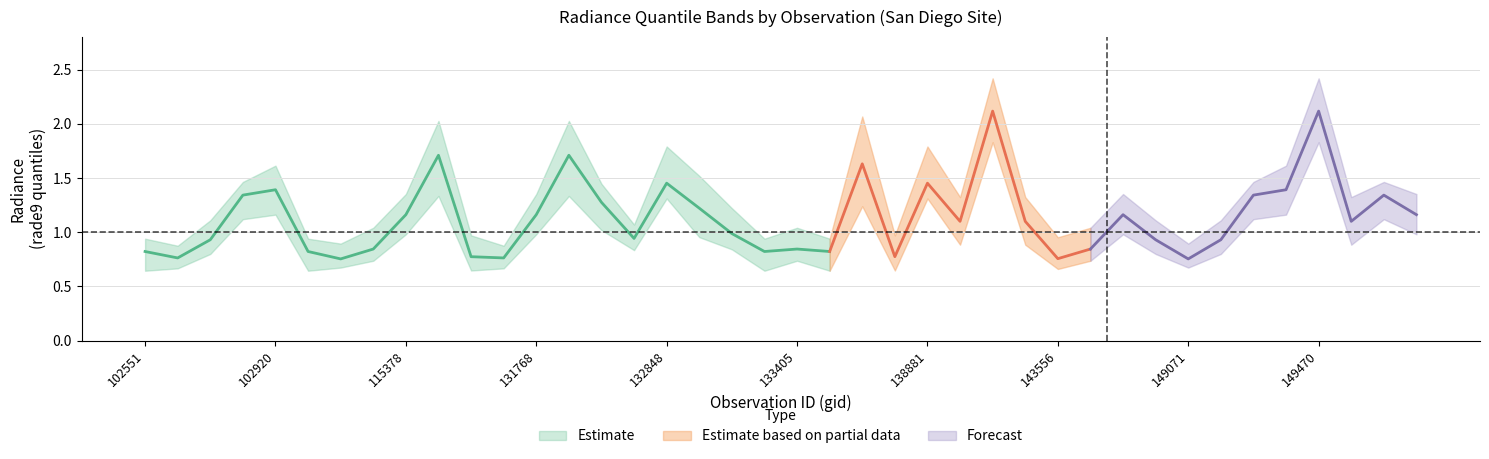

Reading right to left, transcribe all the data shown in this chart.

rade9_bin_1q: 1.0	1.1	0.9	1.8	1.2	1.1	0.8	0.7	0.8	1.0	0.7	0.7	0.9	1.8	0.9	1.3	0.6	1.2	0.6	0.7	0.6	0.8	1.0	1.3	0.8	1.0	1.3	1.0	0.7	0.6	1.3	1.0	0.7	0.7	0.6	1.2	1.1	0.8	0.7	0.6
rade9_bin_mdn: 1.2	1.3	1.1	2.1	1.4	1.3	0.9	0.8	0.9	1.2	0.8	0.8	1.1	2.1	1.1	1.5	0.8	1.6	0.8	0.8	0.8	1.0	1.2	1.5	0.9	1.3	1.7	1.2	0.8	0.8	1.7	1.2	0.8	0.8	0.8	1.4	1.3	0.9	0.8	0.8
rade9_bin_3q: 1.4	1.5	1.3	2.4	1.6	1.5	1.1	0.9	1.1	1.4	1.0	1.0	1.3	2.4	1.3	1.8	1.0	2.1	0.9	1.0	0.9	1.2	1.5	1.8	1.1	1.4	2.0	1.4	0.9	1.0	2.0	1.4	1.0	0.9	0.9	1.6	1.5	1.1	0.9	0.9